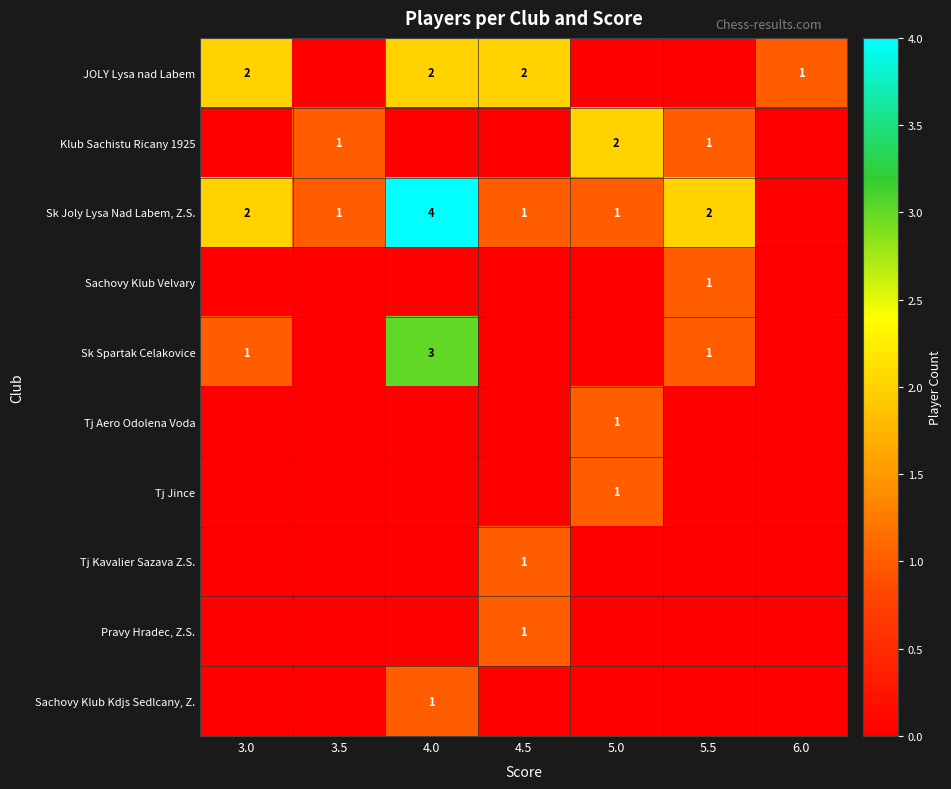

What is the maximum value shown in the chart?

4